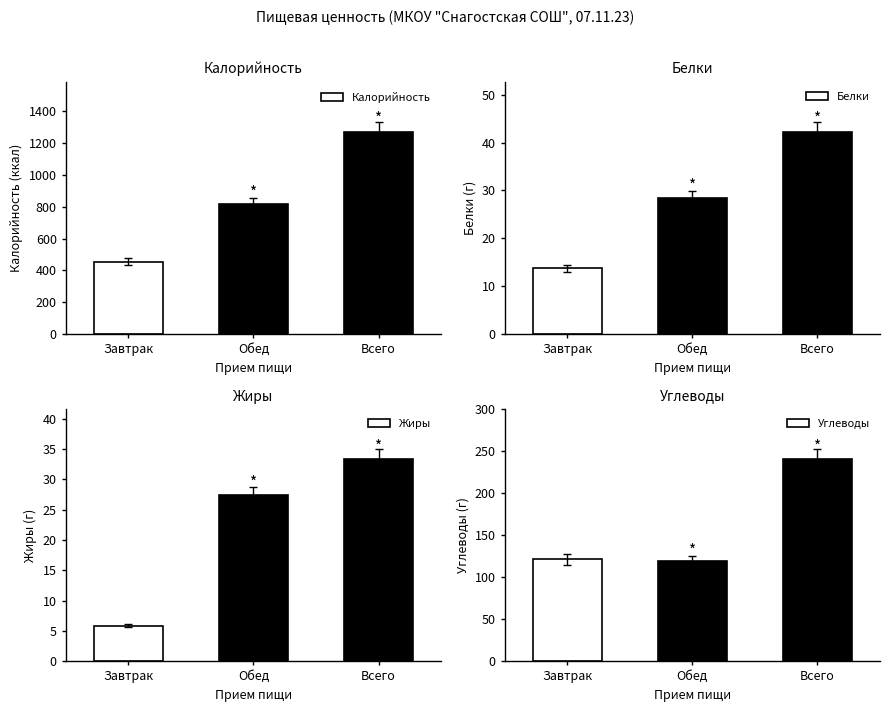

The Углеводы series shows 63.4 at Завтрак. True or false?

False